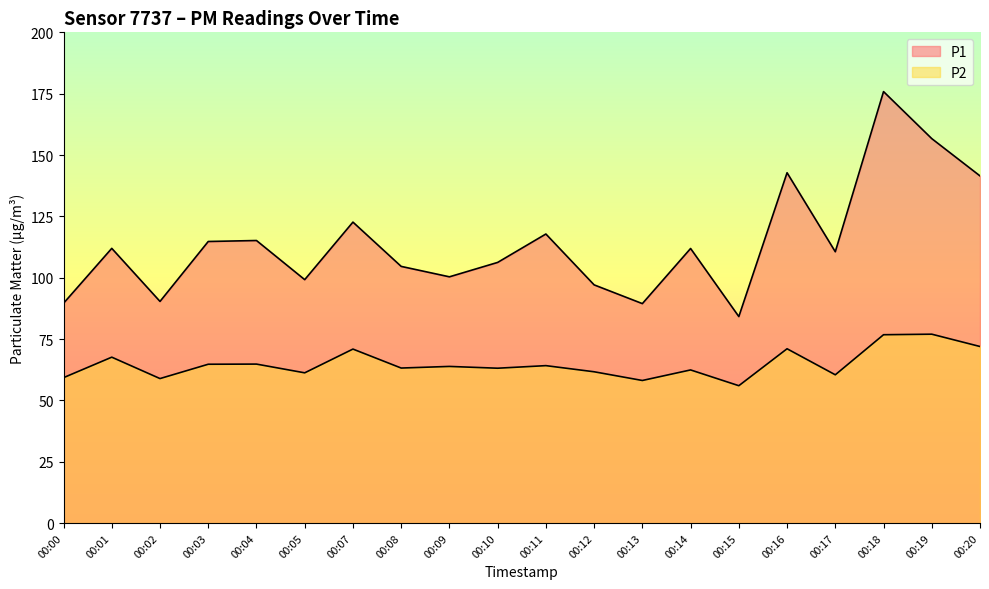

True or false: P2 has a value of 77.0 at 00:19.

True